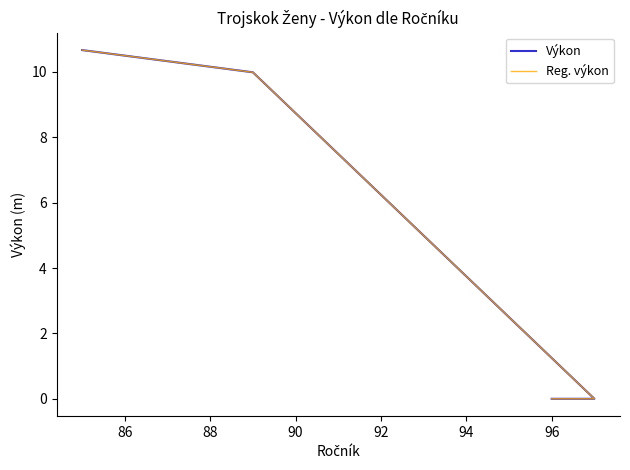

True or false: Výkon and Reg. výkon cross at least once.

False